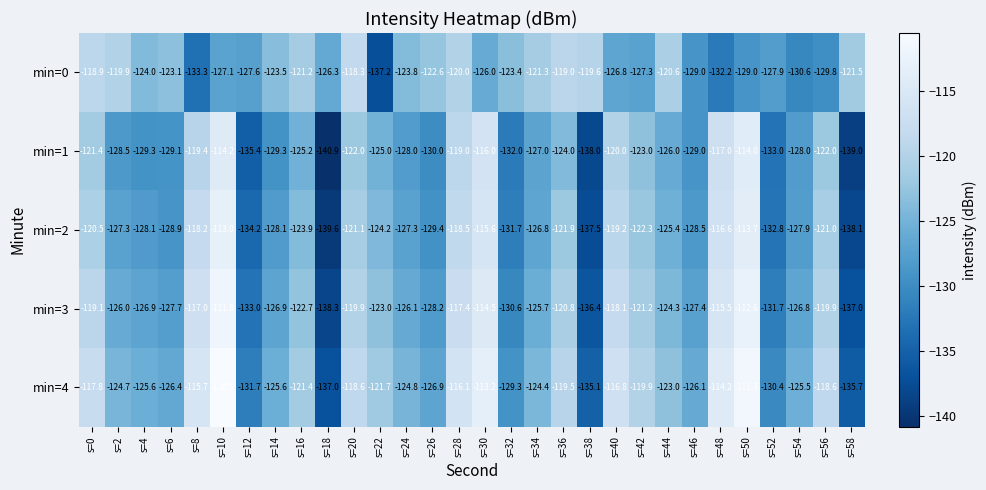

How many distinct data groups are displayed?

5